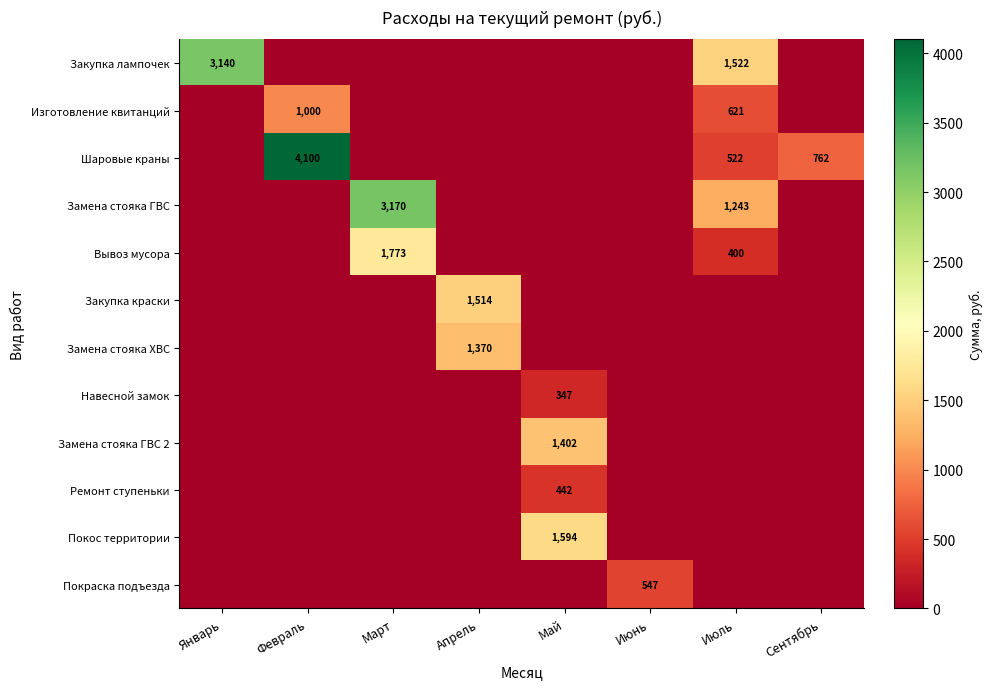

Is it true that Ремонт ступеньки equals 750 at Май?

False